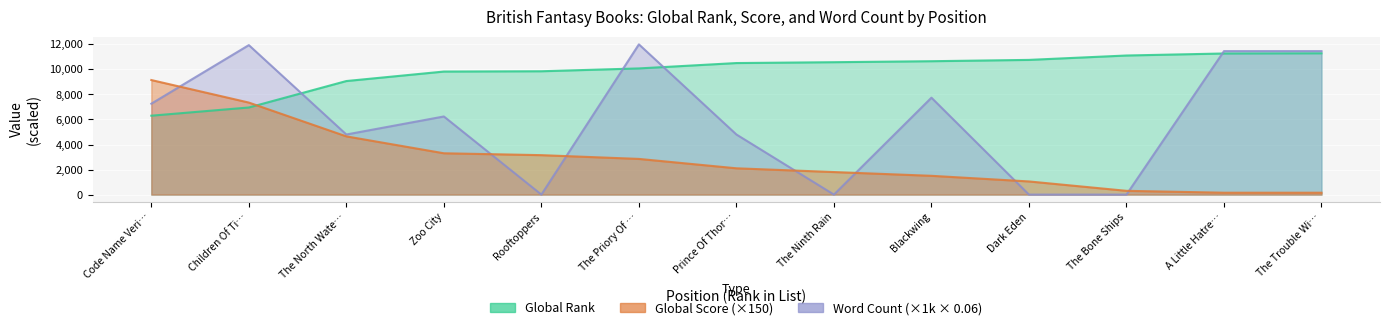

What is the sum of the Global Rank values at Children Of Ti… and Prince Of Thor…?

17464